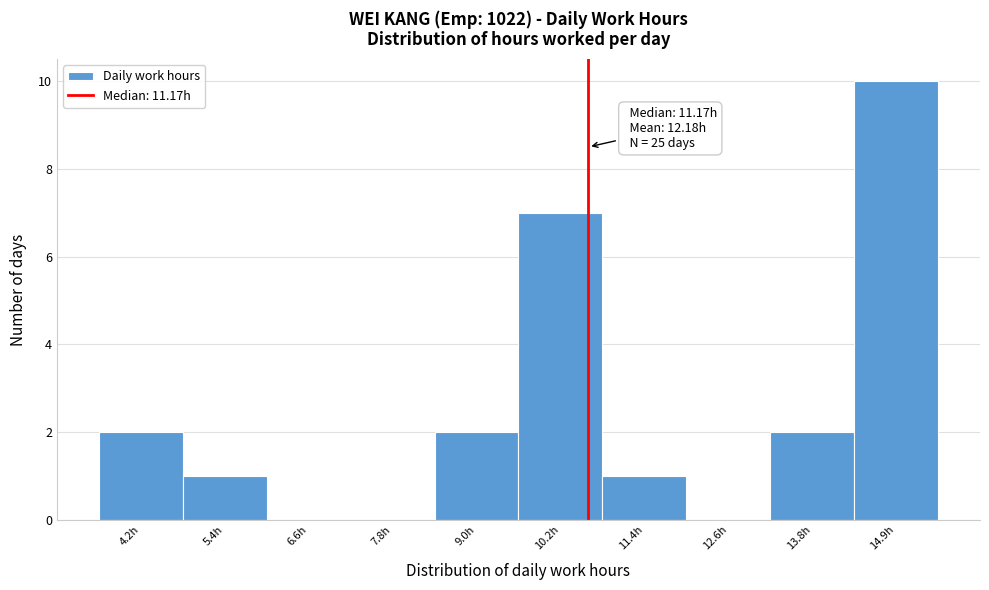

Reading right to left, transcribe all the data shown in this chart.

14.9h=10	13.8h=2	12.6h=0	11.4h=1	10.2h=7	9.0h=2	7.8h=0	6.6h=0	5.4h=1	4.2h=2